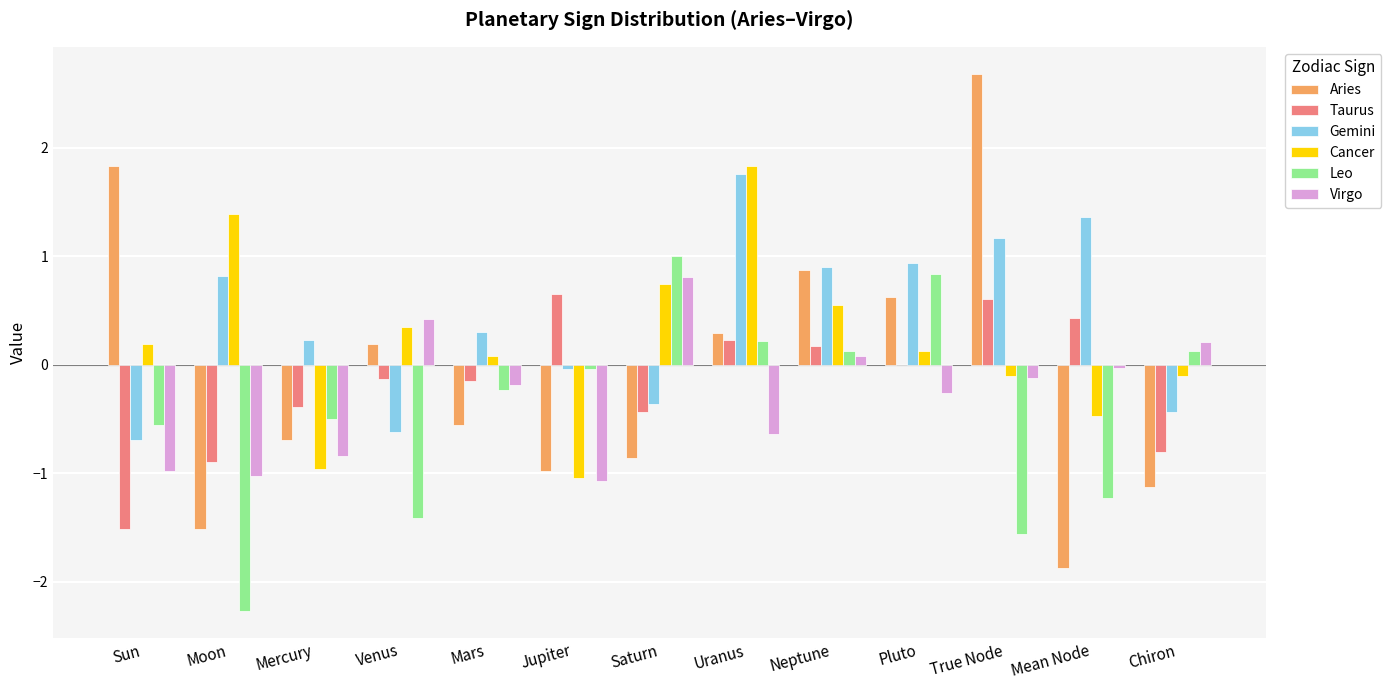

The Virgo series shows -1.1 at Jupiter. True or false?

True